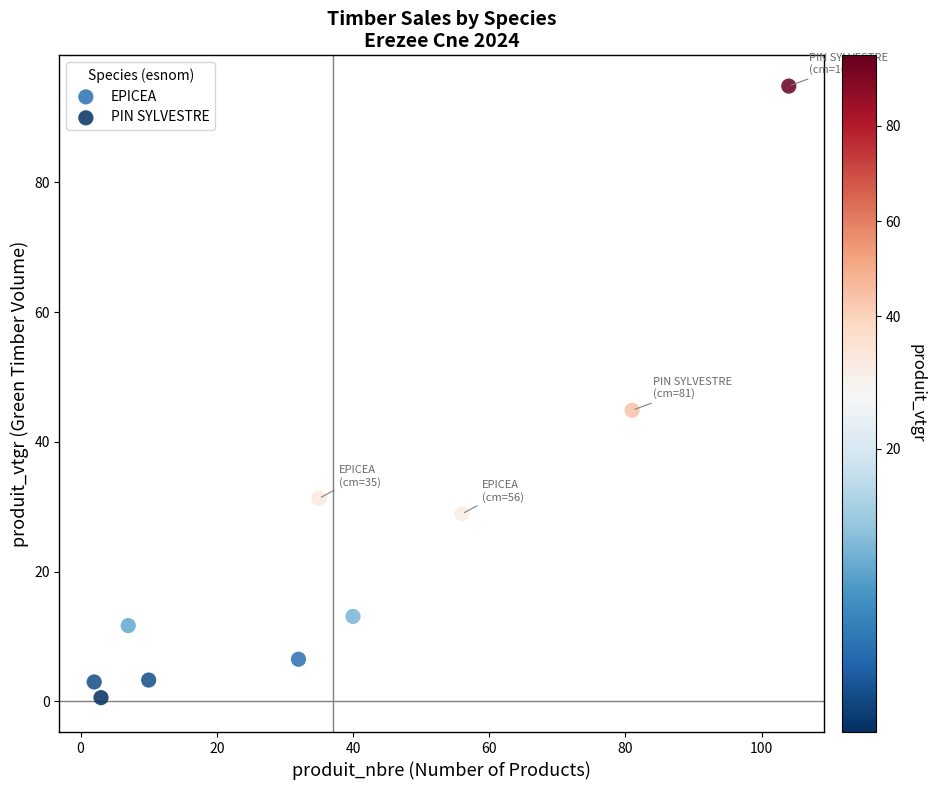

Which series has the widest spread of Y values?

PIN SYLVESTRE